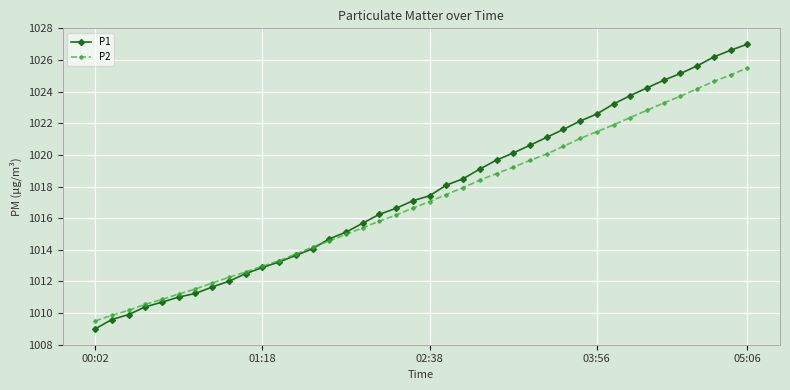

Rank the series by their maximum value, from lowest to highest.

P2, P1